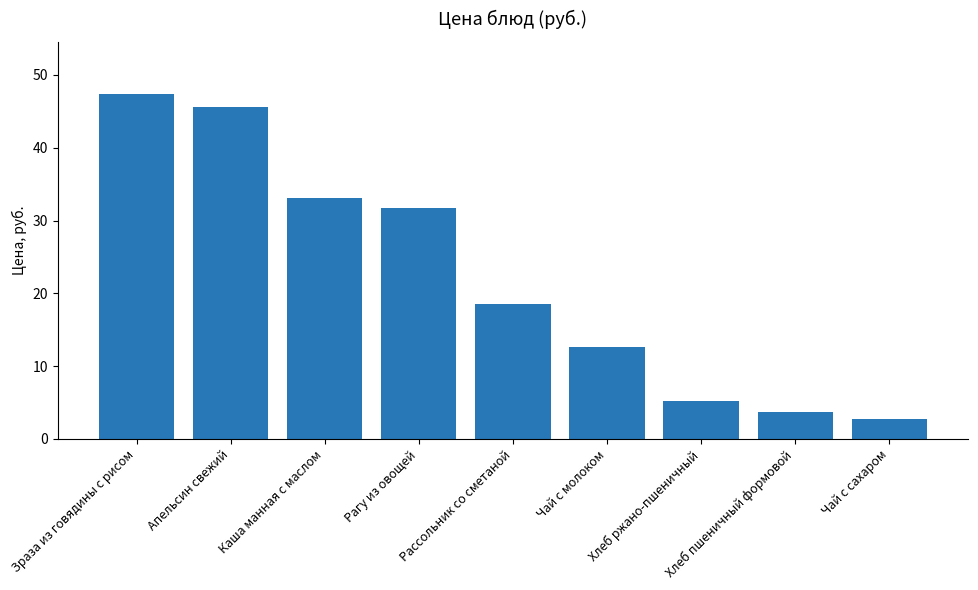

What is the minimum value shown in the chart?

2.8